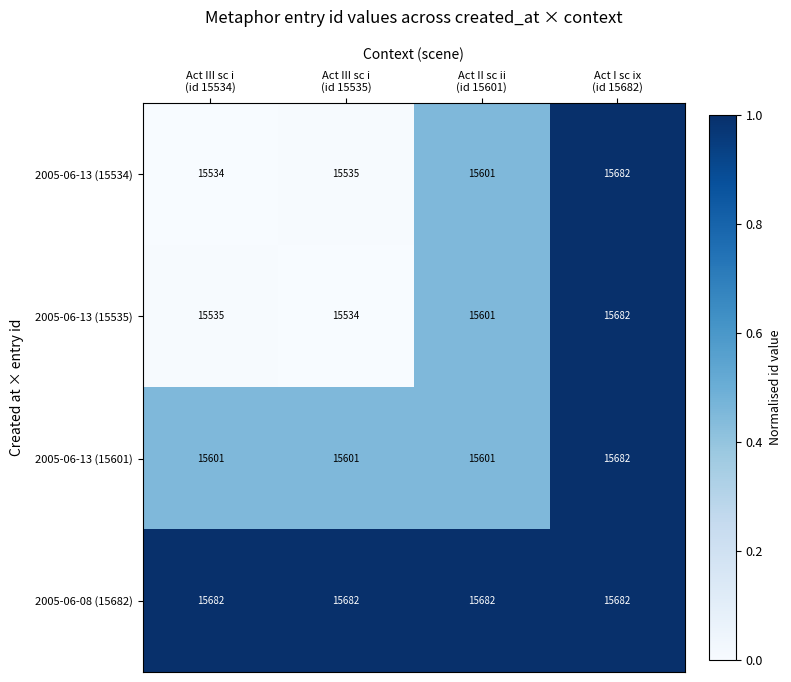

What is the sum of all 2005-06-13 (15535) values?

62352